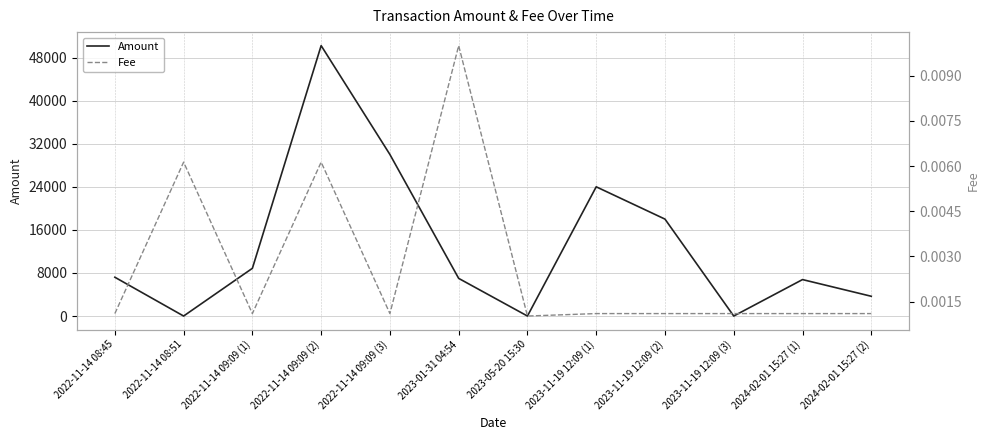

Where do Fee and Amount first cross each other?

2022-11-14 08:45 and 2022-11-14 08:51